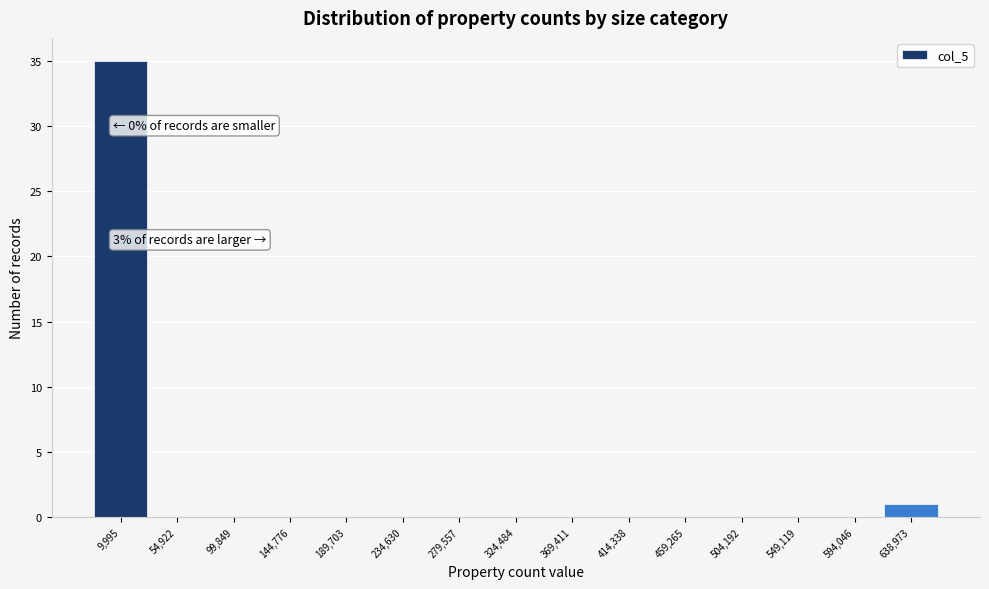

Reading left to right, list all the values displayed in this chart.

9,995=35	54,922=0	99,849=0	144,776=0	189,703=0	234,630=0	279,557=0	324,484=0	369,411=0	414,338=0	459,265=0	504,192=0	549,119=0	594,046=0	638,973=1